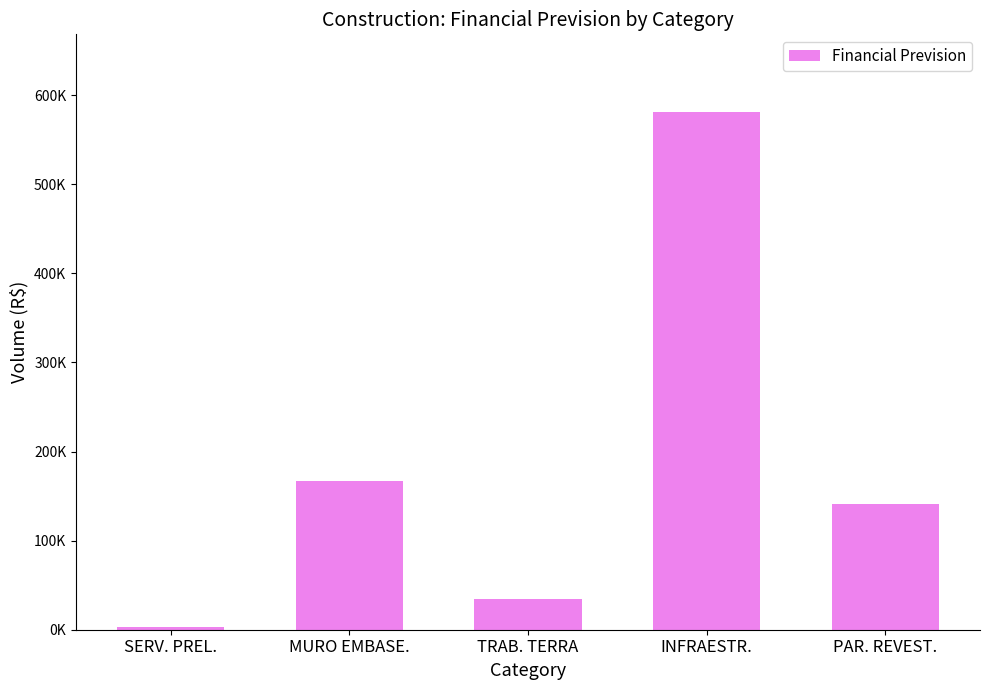

What is the difference between the maximum and minimum values?

578152.5